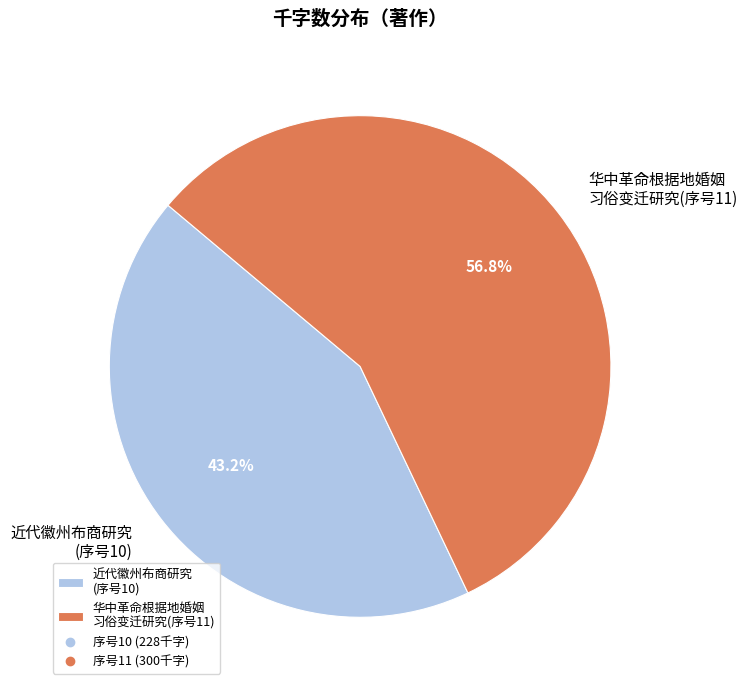

Between 华中革命根据地婚姻 习俗变迁研究(序号11) and 近代徽州布商研究 (序号10), which is larger?

华中革命根据地婚姻 习俗变迁研究(序号11)